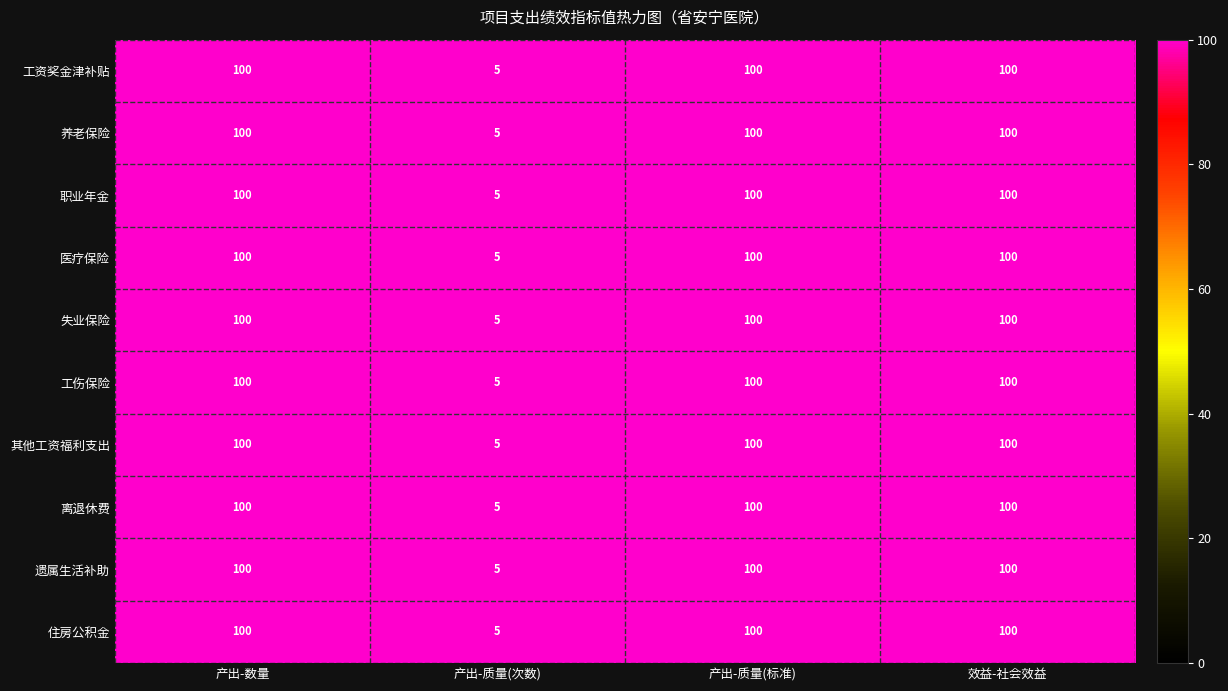

Is it true that 养老保险 equals 100 at 产出-数量?

True